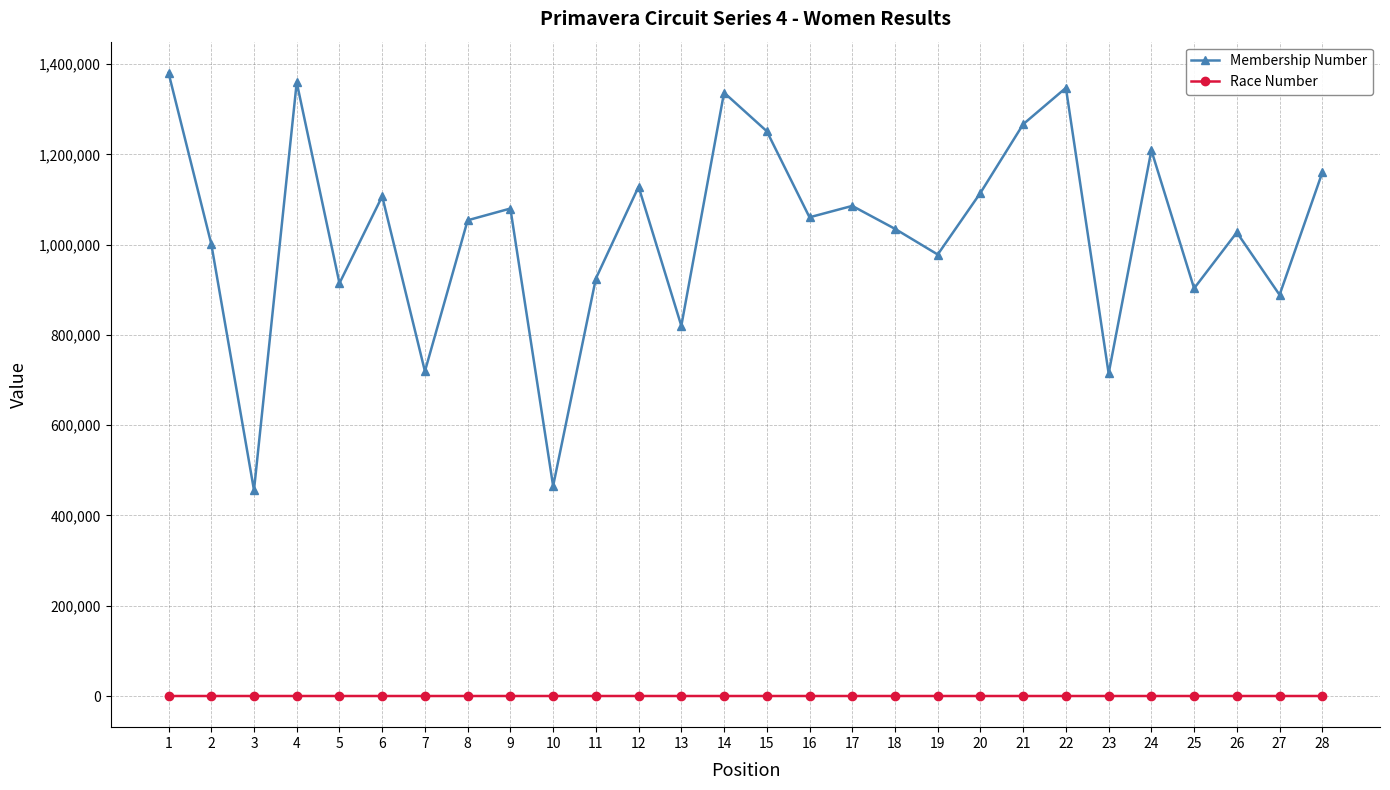

What is the maximum value shown in the chart?

1380893